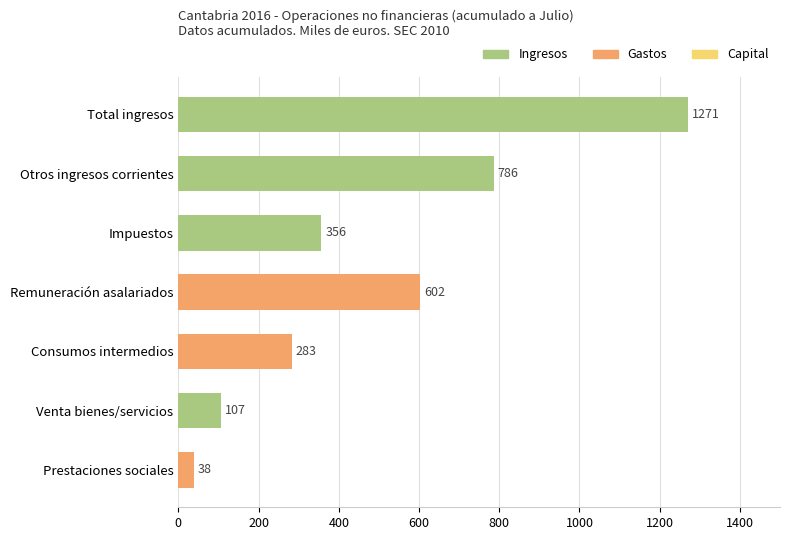

What is the change in value from Total ingresos to Prestaciones sociales?

-1233